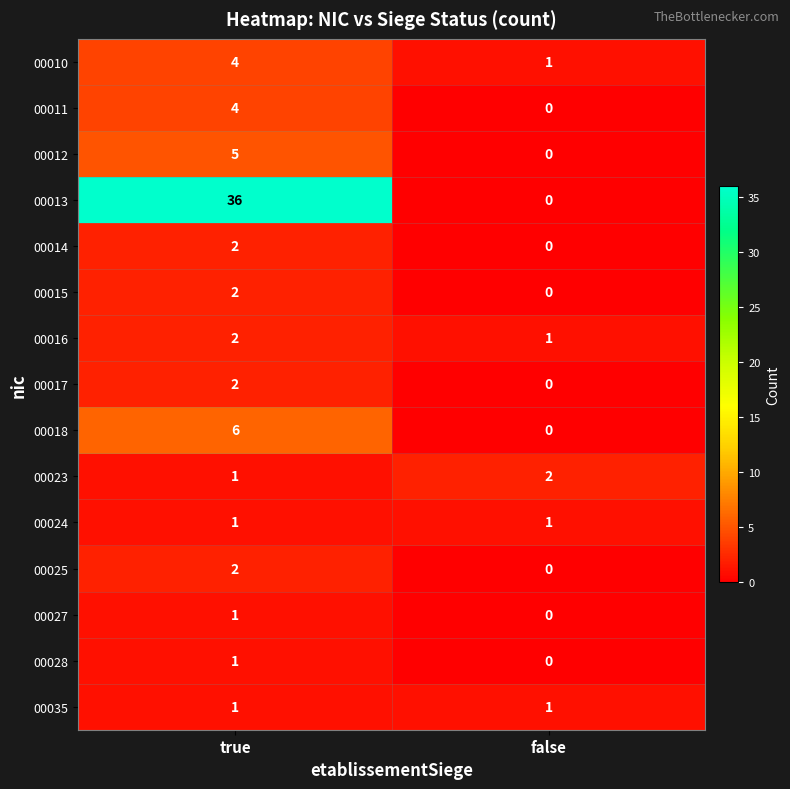

True or false: 00017 has a value of 1 at true.

False